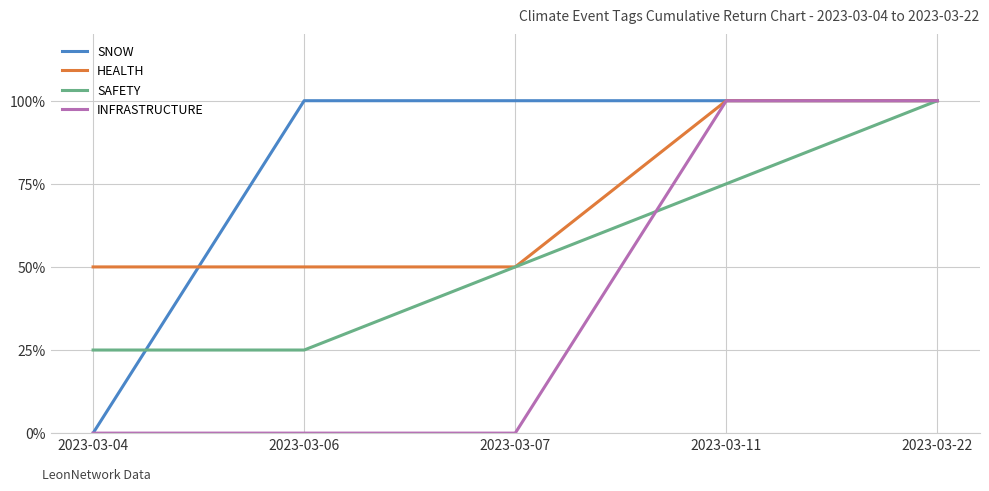

At how many categories does at least one series exceed 32?

5